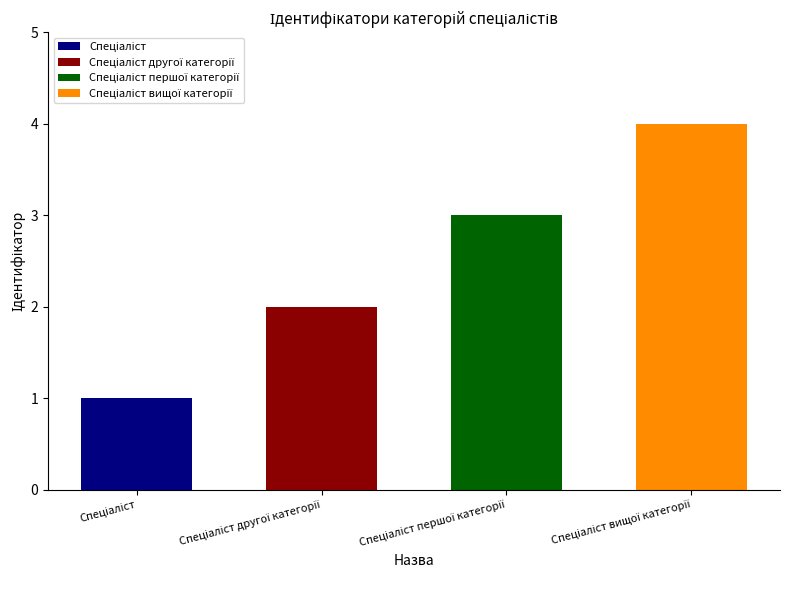

What is the change in value from Спеціаліст першої категорії to Спеціаліст вищої категорії?

+1